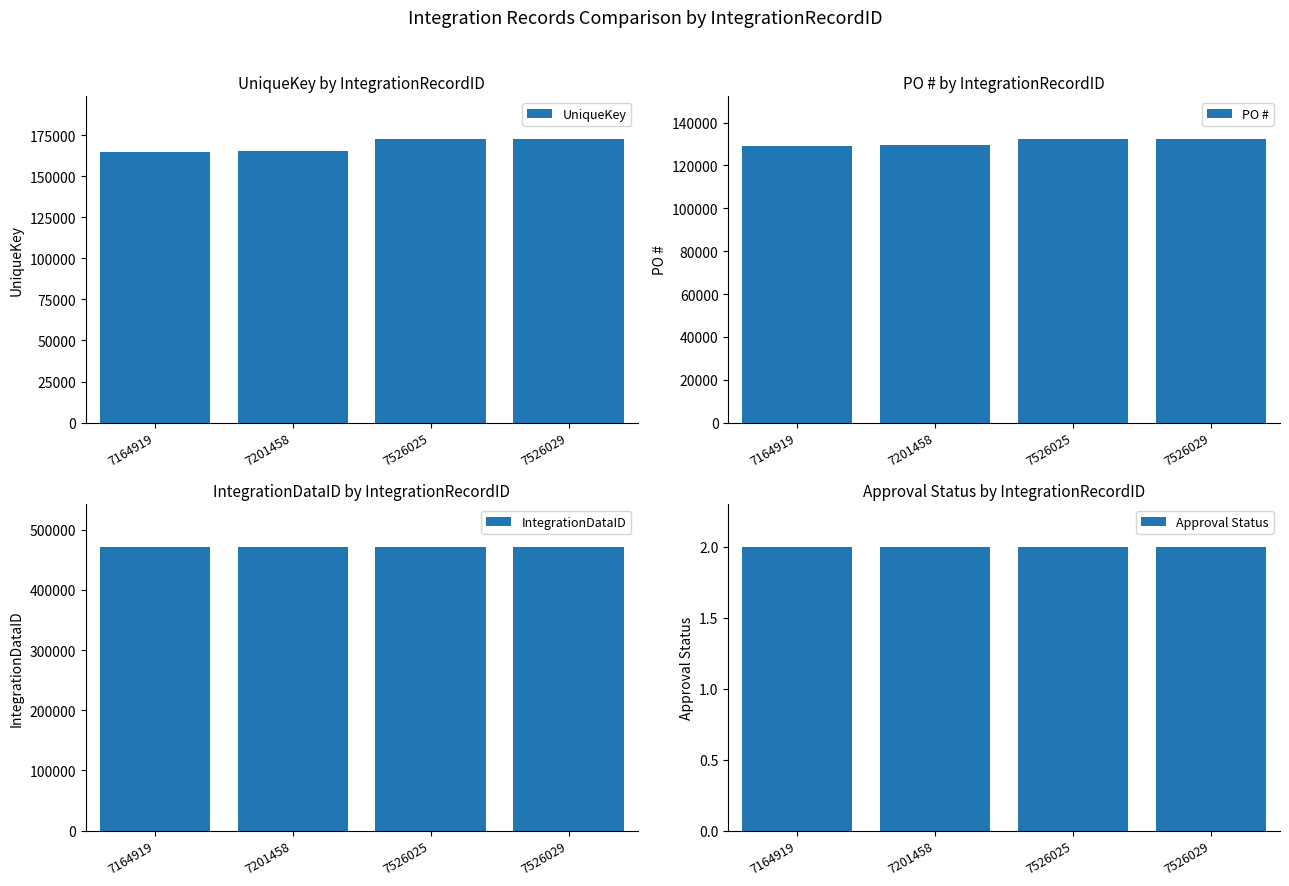

What is the value of the UniqueKey bar at the 1st from the left?

164634